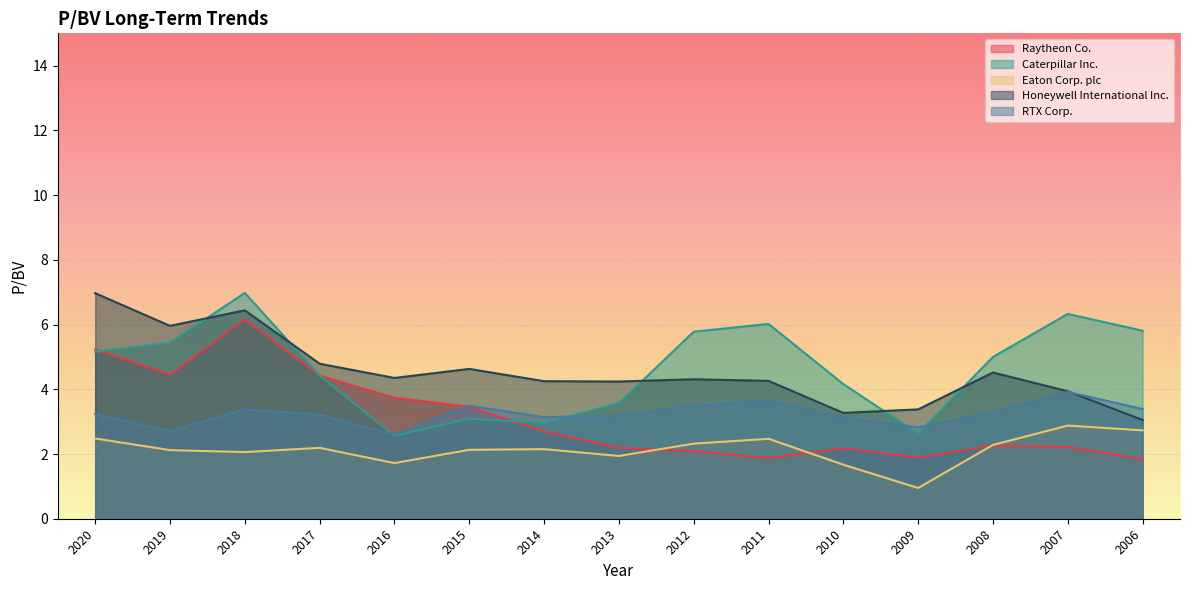

At which label is Honeywell International Inc. closest to 5?

2017